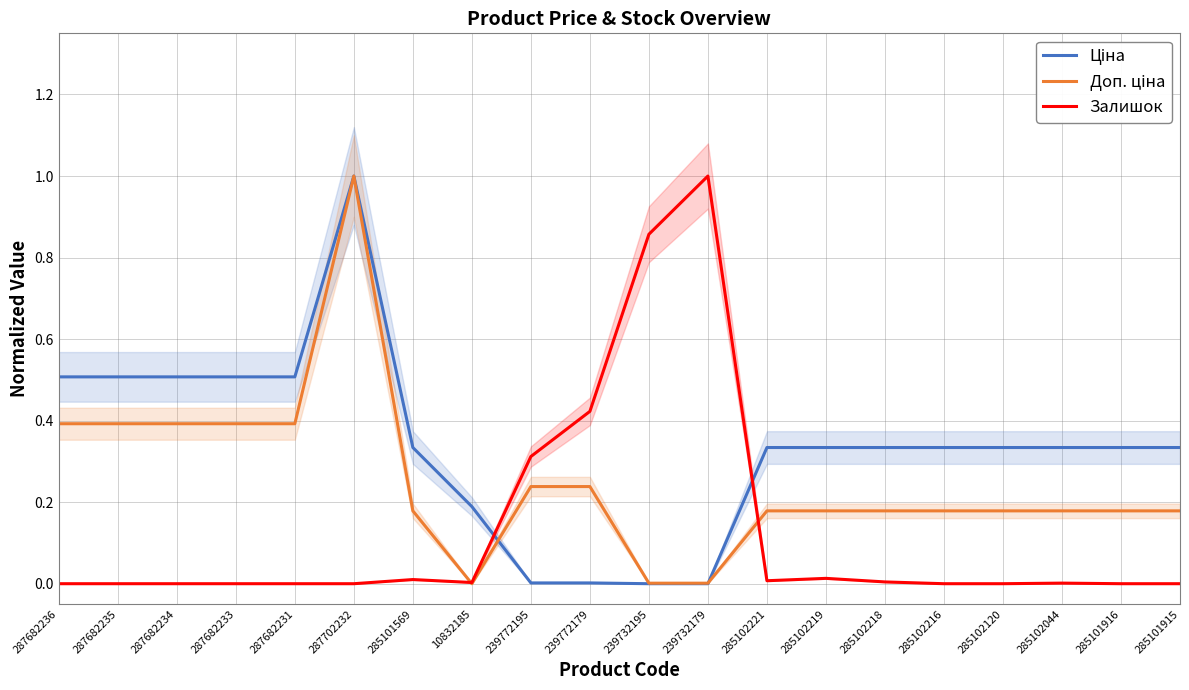

List the series in order of their overall mean, lowest first.

Залишок, Доп. ціна, Ціна